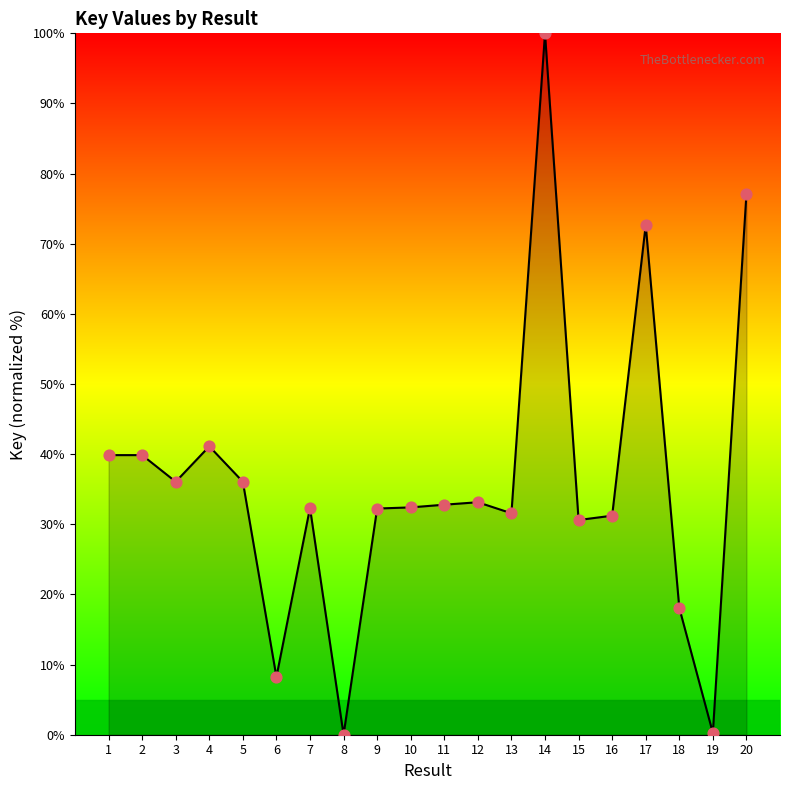

What is the change in value from 5 to 6?

-27.8